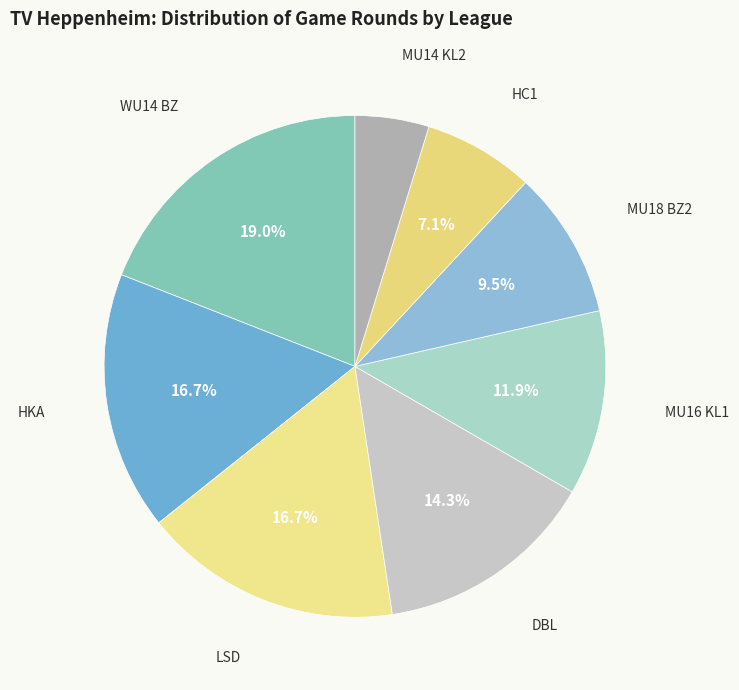

To the nearest percent, what is the average slice percentage?

12%